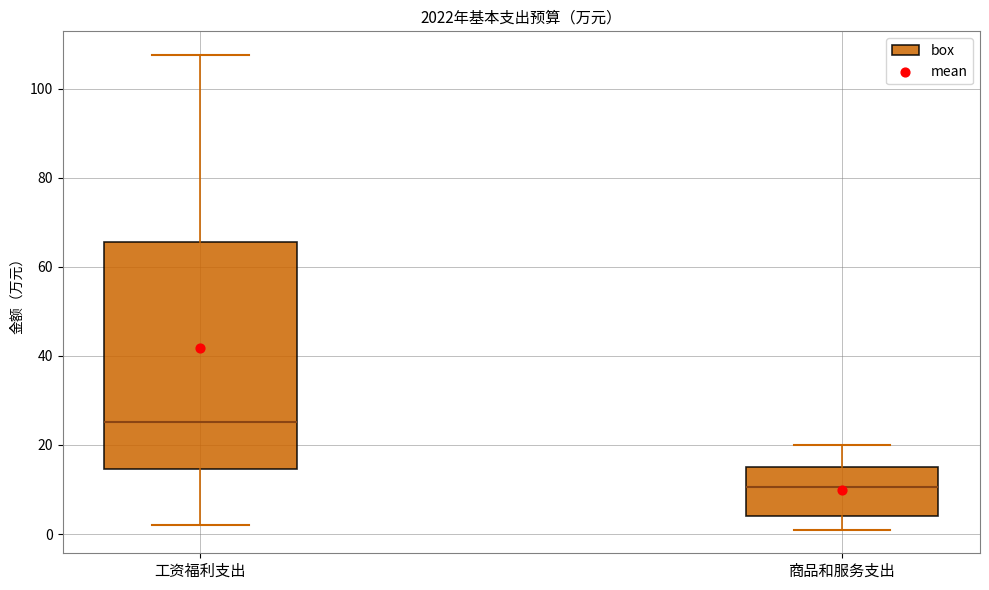

Reading left to right, read every box against the y-axis: the position of its median line, the range the box covers, and the ends of its whiskers. The values are not printed on the chart, so give them approximately, as read against the axis.

工资福利支出: median 26, box 14 to 66, whiskers 2 to 108
商品和服务支出: median 10, box 4 to 16, whiskers 2 to 20